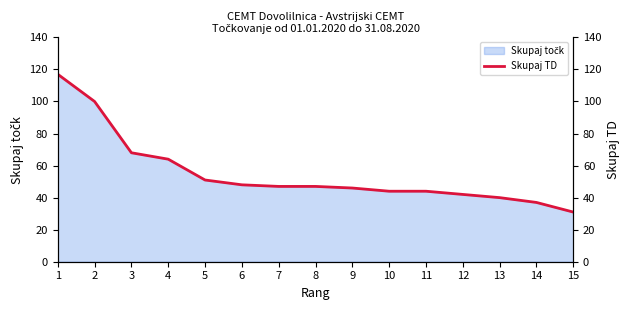

Is it true that Skupaj TD (right) equals 18 at 9?

False